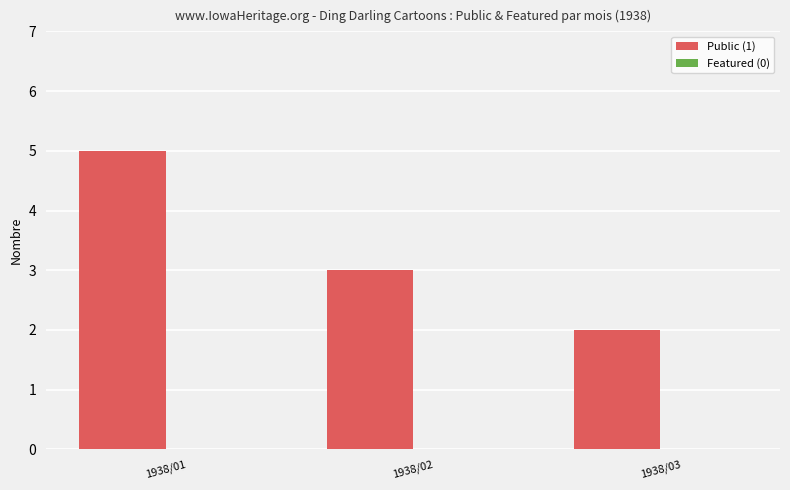

True or false: the data shows 5 at 1938/01.

True